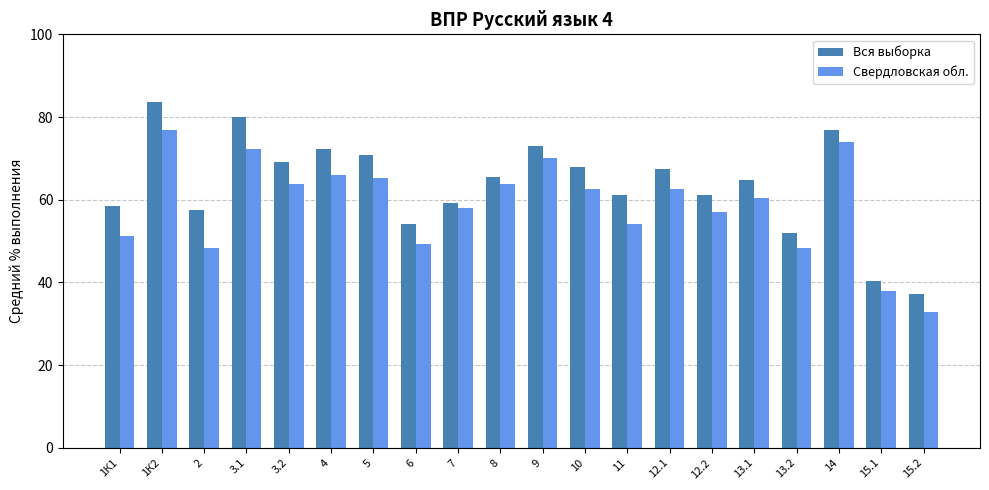

How many bars are there in each group?

2